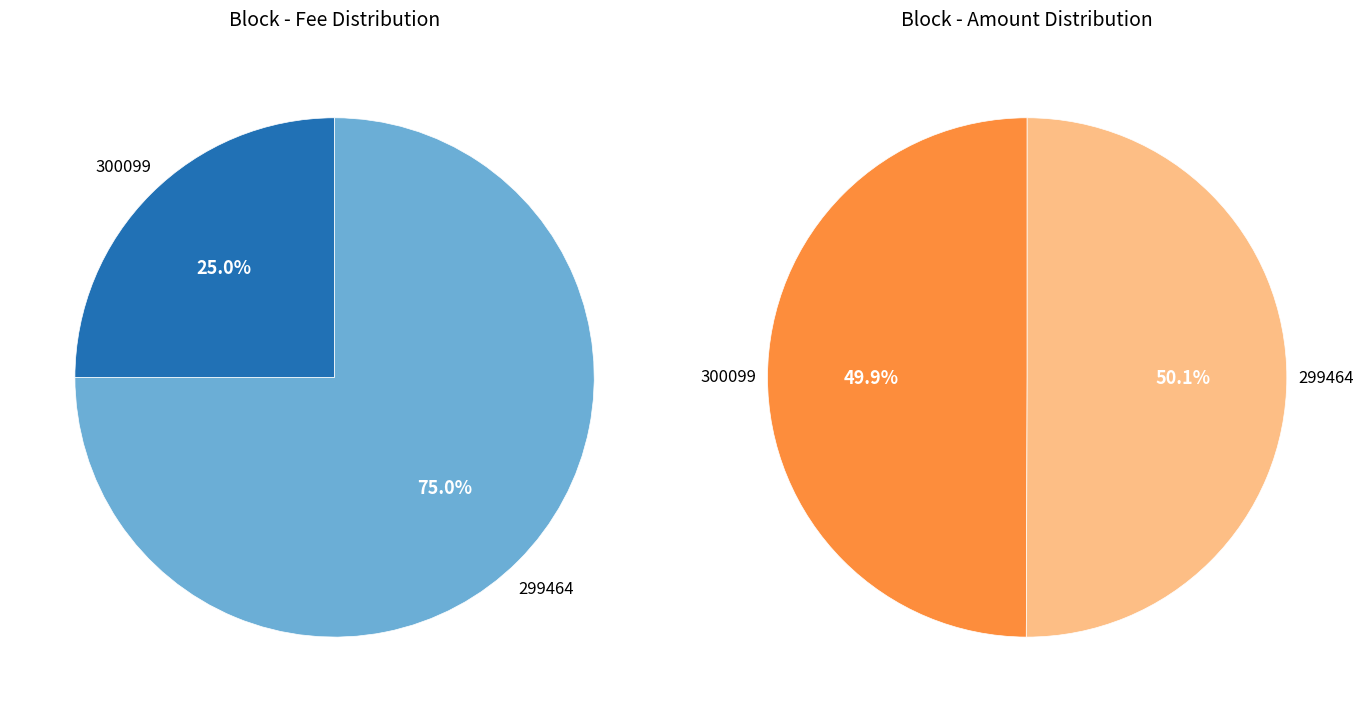

Is it true that 300099 is 25% of the pie?

True